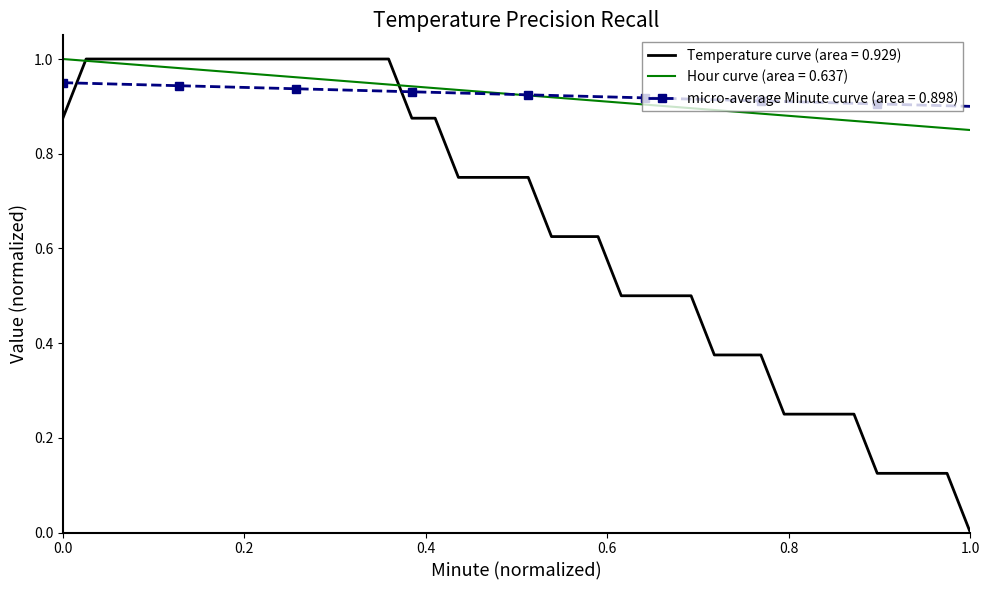

Which series has the largest range (max minus min)?

Temperature curve (area = 0.929)